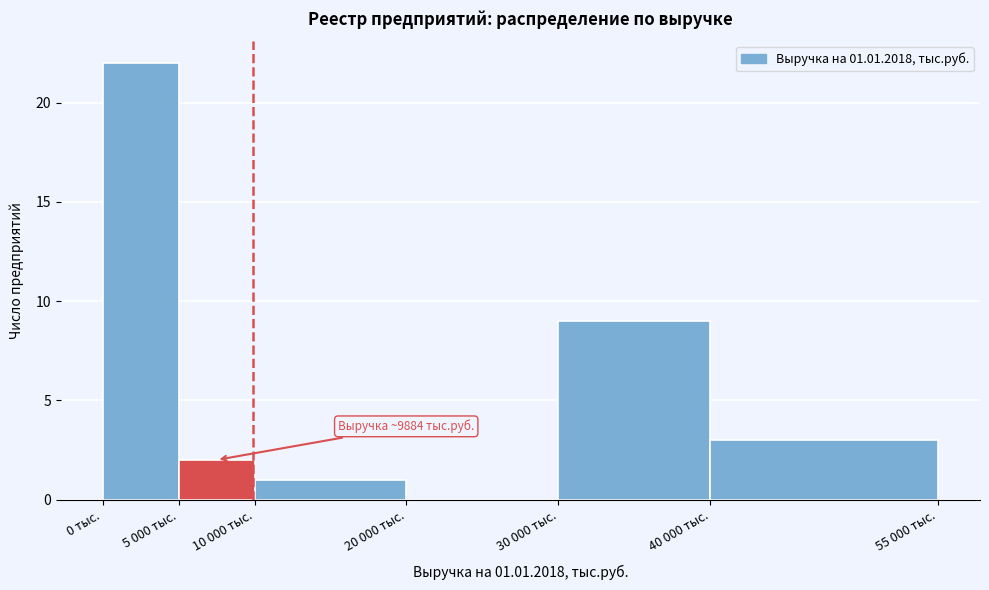

Reading right to left, what are all the values shown in this chart?

40 000 тыс.=3	30 000 тыс.=9	20 000 тыс.=0	10 000 тыс.=1	5 000 тыс.=2	0 тыс.=22